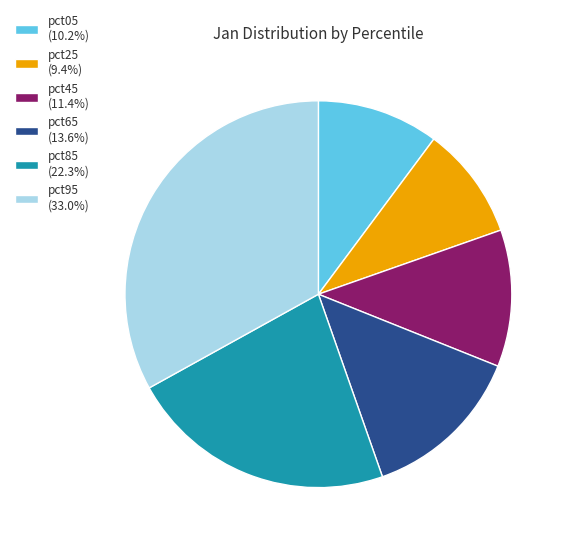

Do pct45 (11.4%) and pct95 (33.0%) together represent more than half of the pie?

No